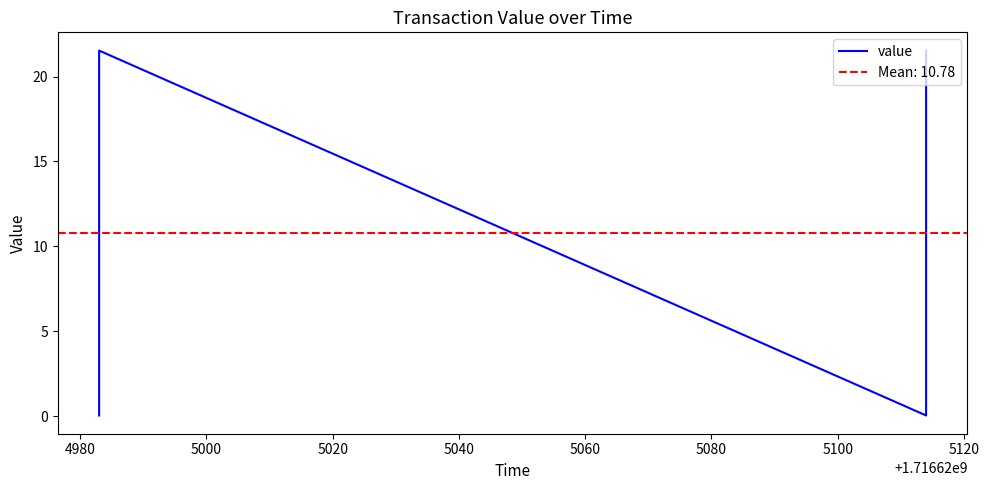

Which label corresponds to the largest value in the chart?

4980